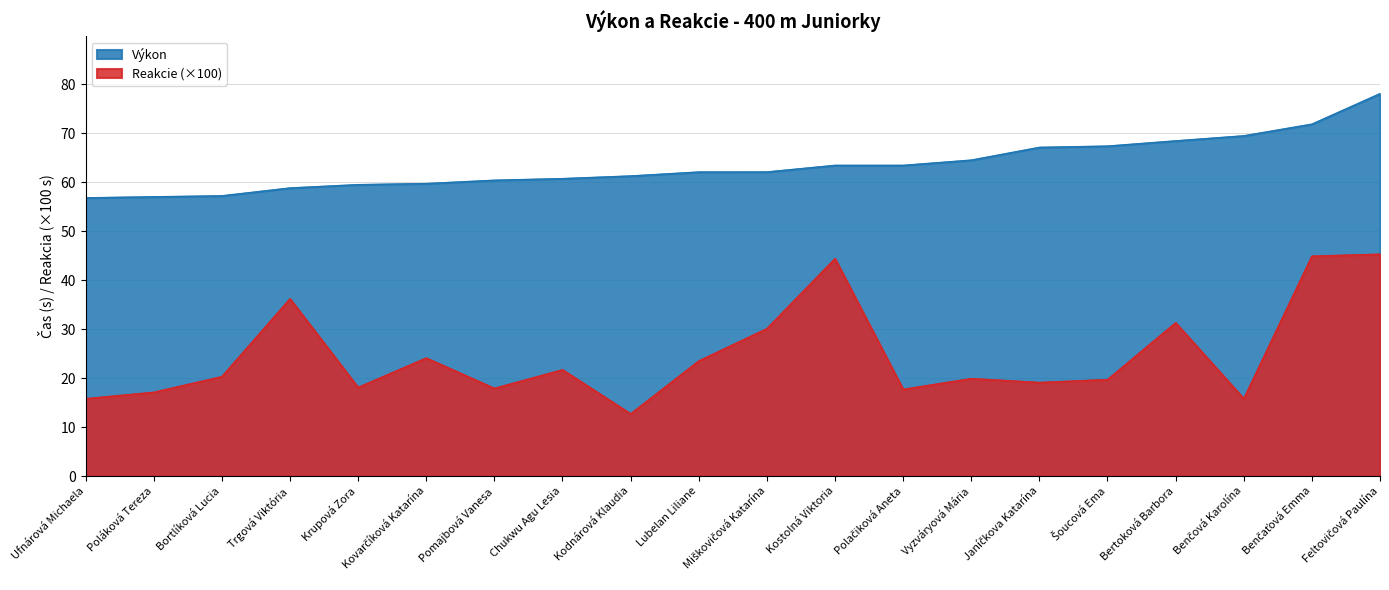

True or false: Výkon has more than 1 interior local peaks.

False